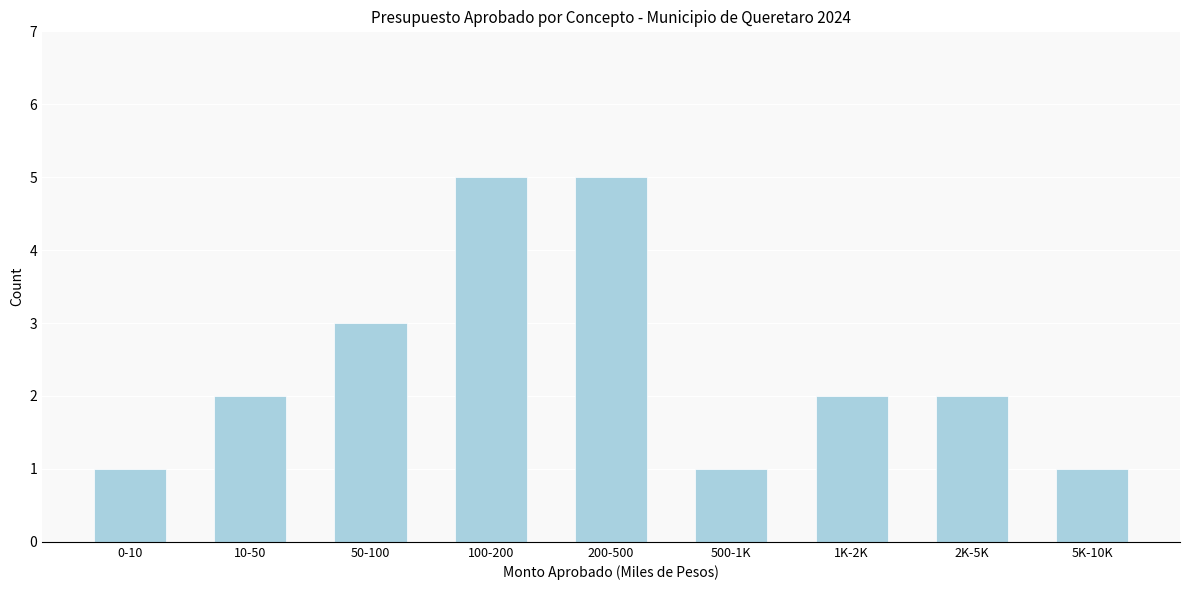

Reading left to right, what are all the values shown in this chart?

1	2	3	5	5	1	2	2	1